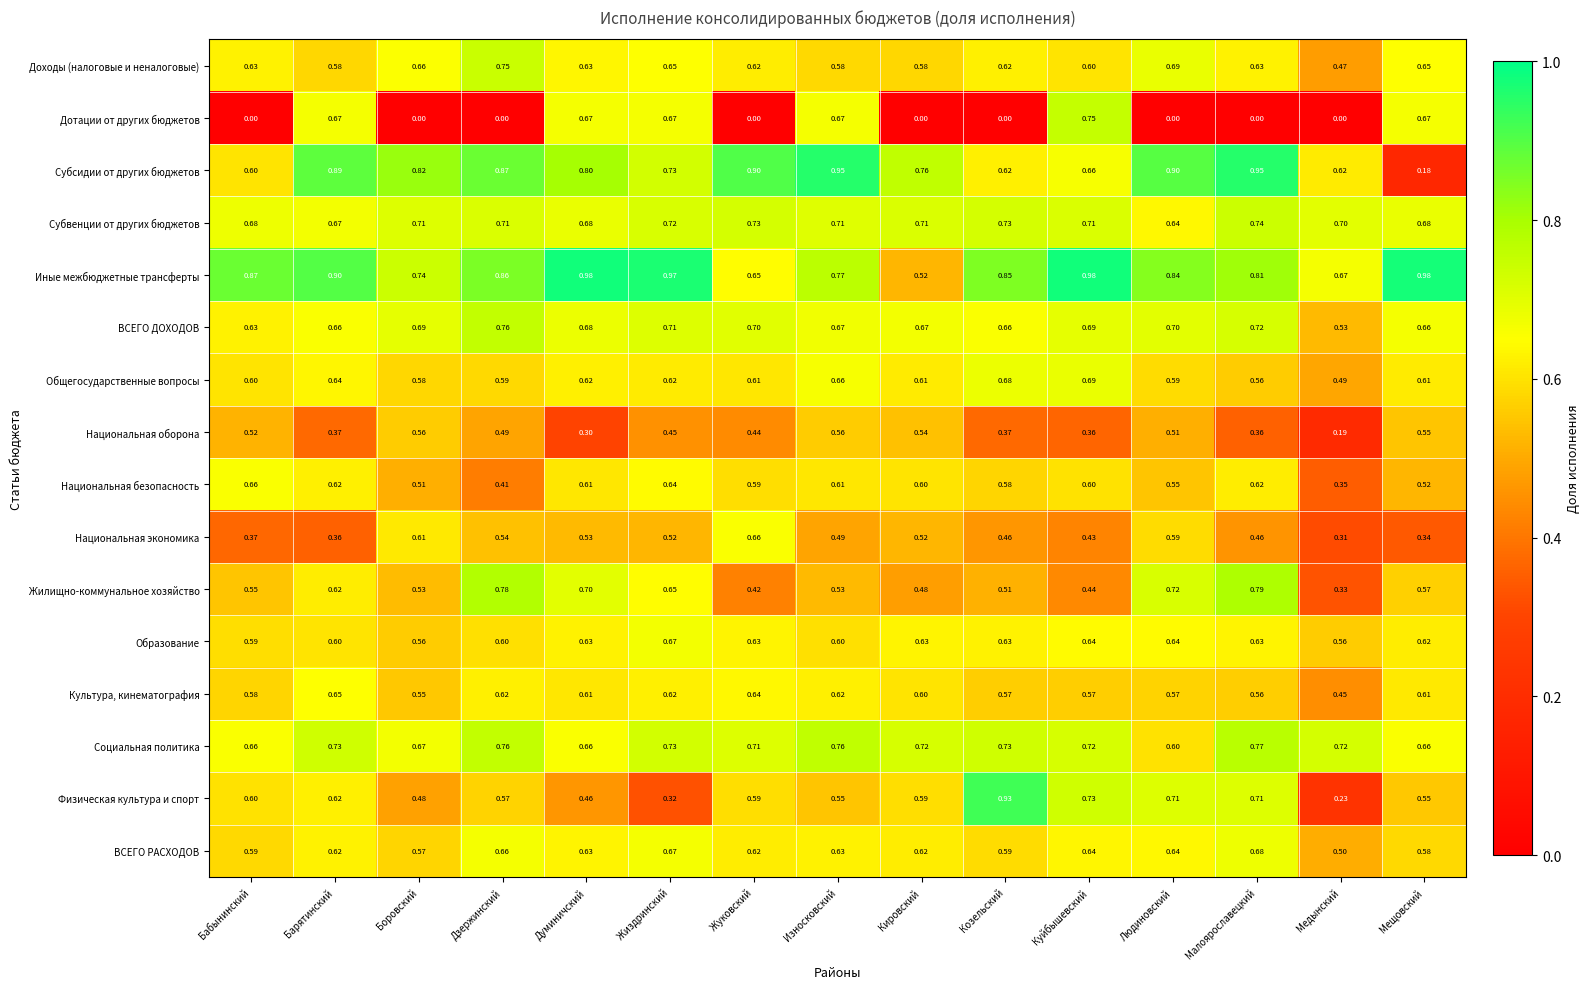

Which series has the largest range (max minus min)?

Субсидии от других бюджетов